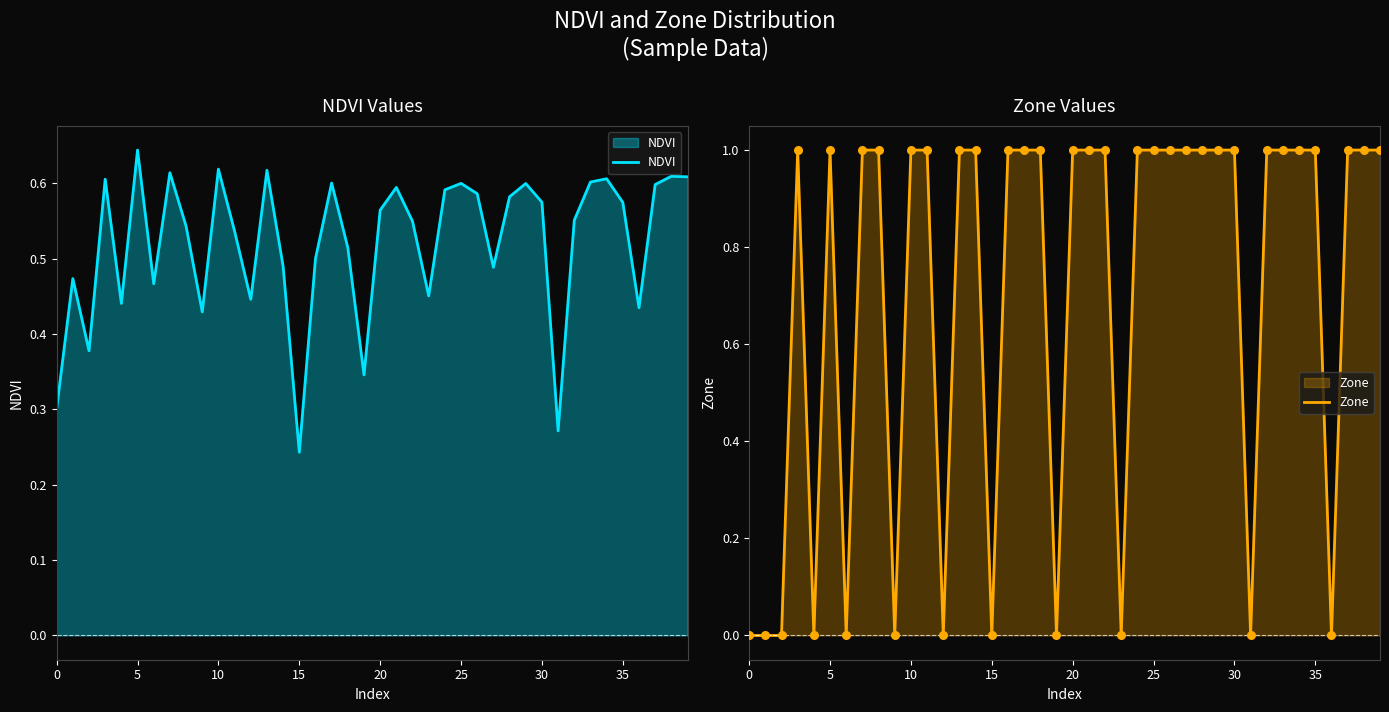

Is it true that NDVI equals 0.9 at 30?

False